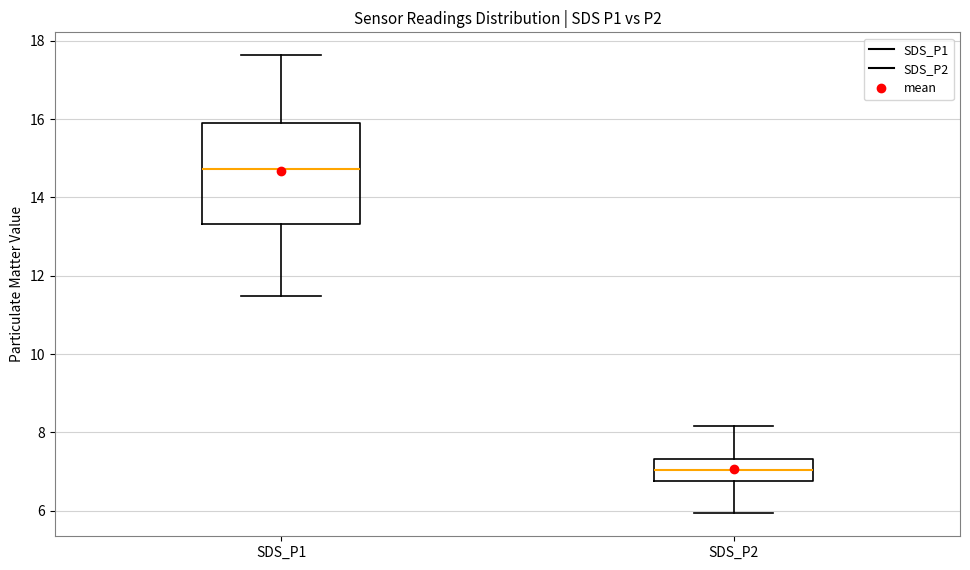

Where does the upper whisker of the box for SDS_P1 end on the y-axis? The values are not printed on the chart, so give them approximately, as read against the axis.

17.6